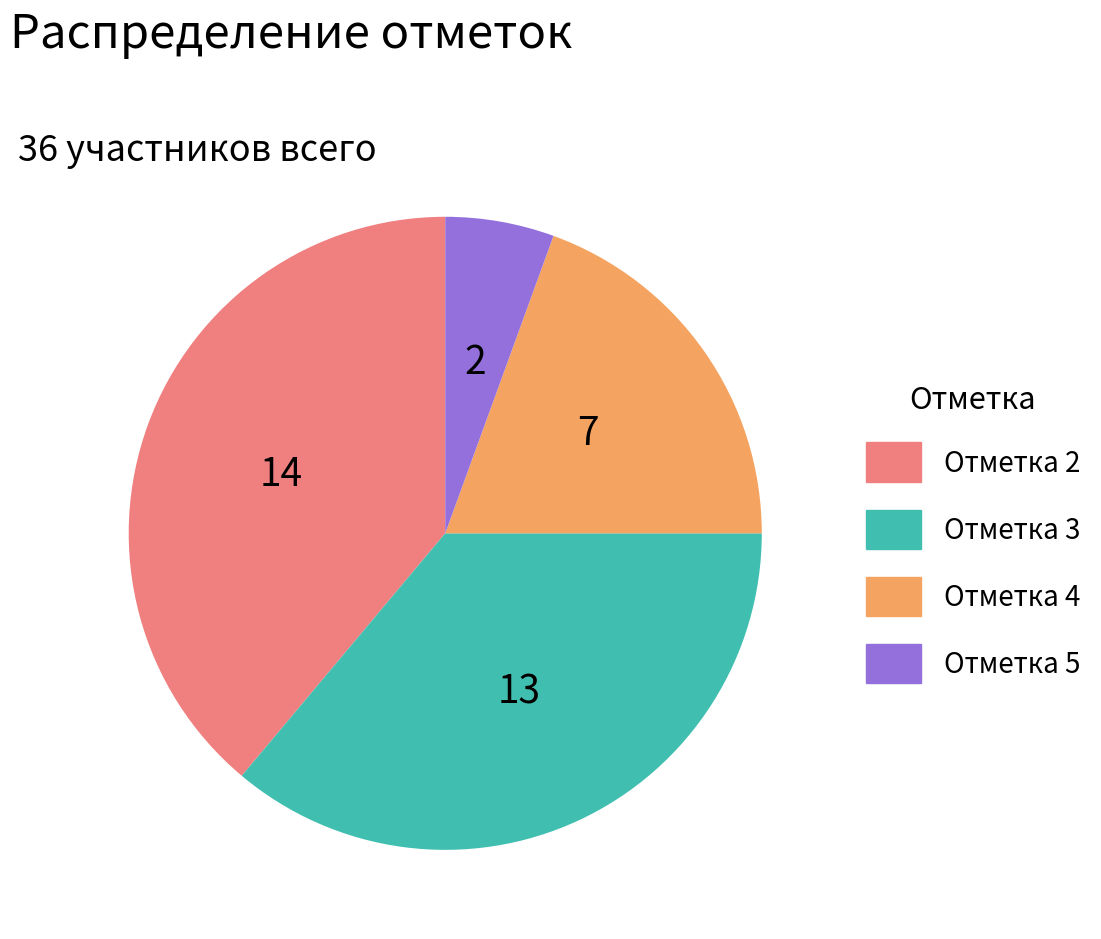

Rank the categories by value from lowest to highest.

Отметка 5, Отметка 4, Отметка 3, Отметка 2